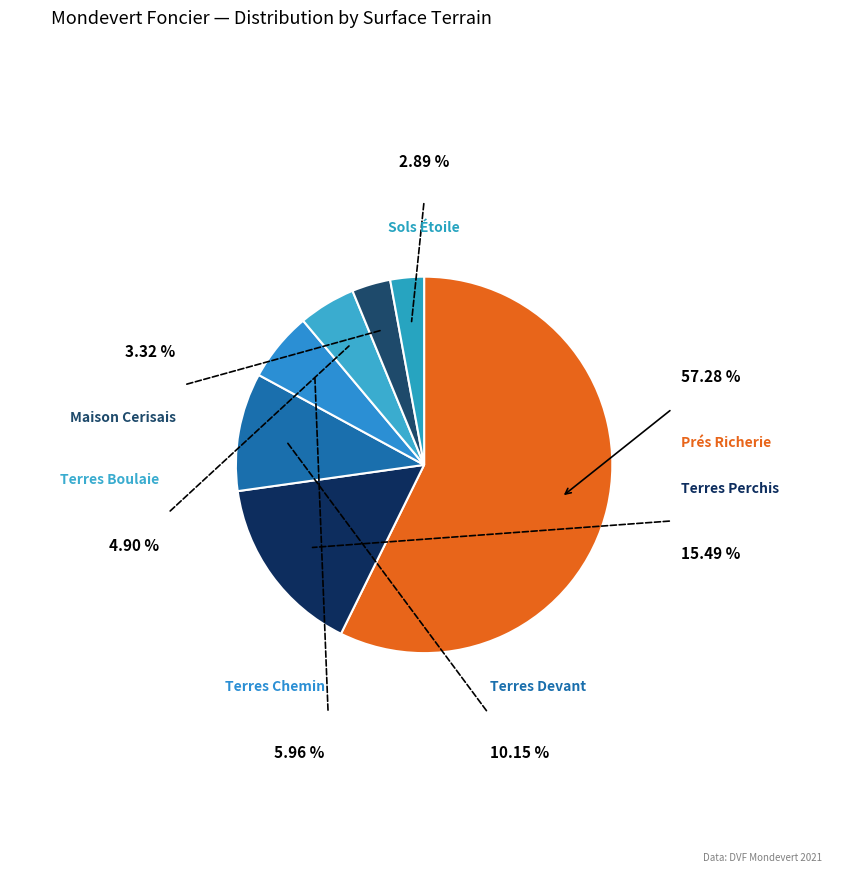

Rank the categories by value from lowest to highest.

sols (rue etoile), Maison (grand cerisais), terres (petite boulaie), terres (chemin vert), terres (devant), terres (perchis), prés (champ richerie)